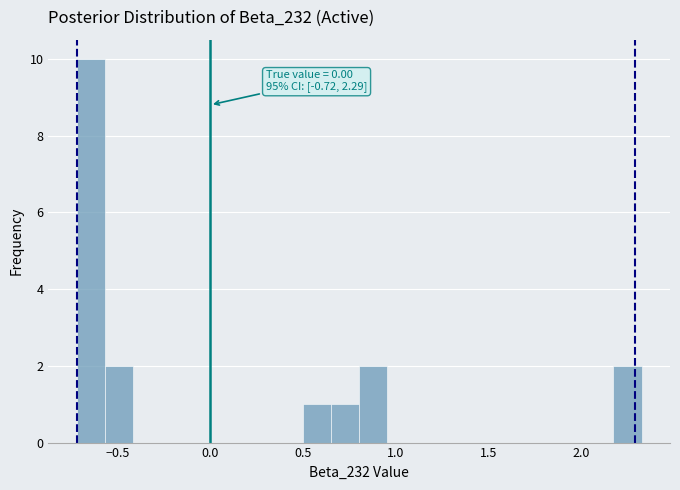

Read against the x-axis, roughly where is the centre of the tallest bar?

-0.65